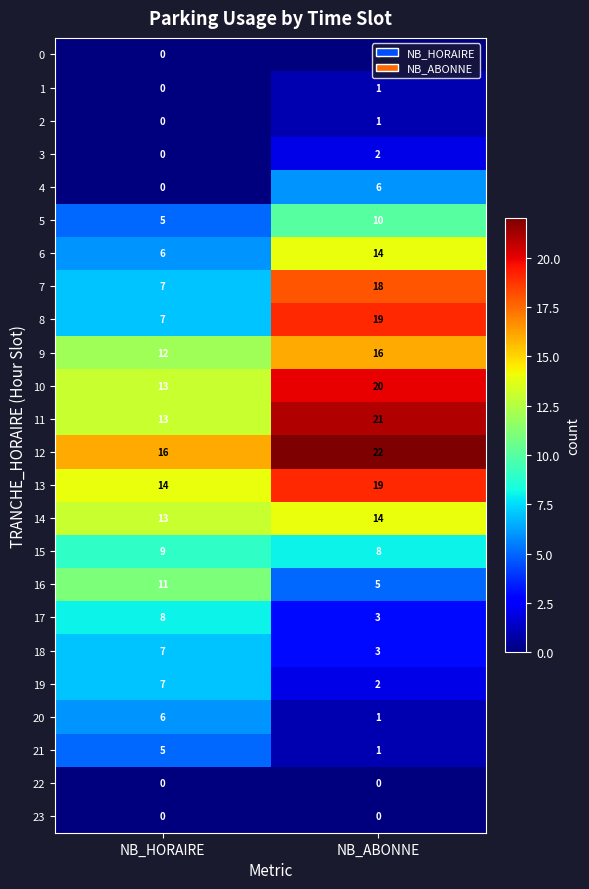

What is the spread (max minus min) of values at NB_HORAIRE?

16